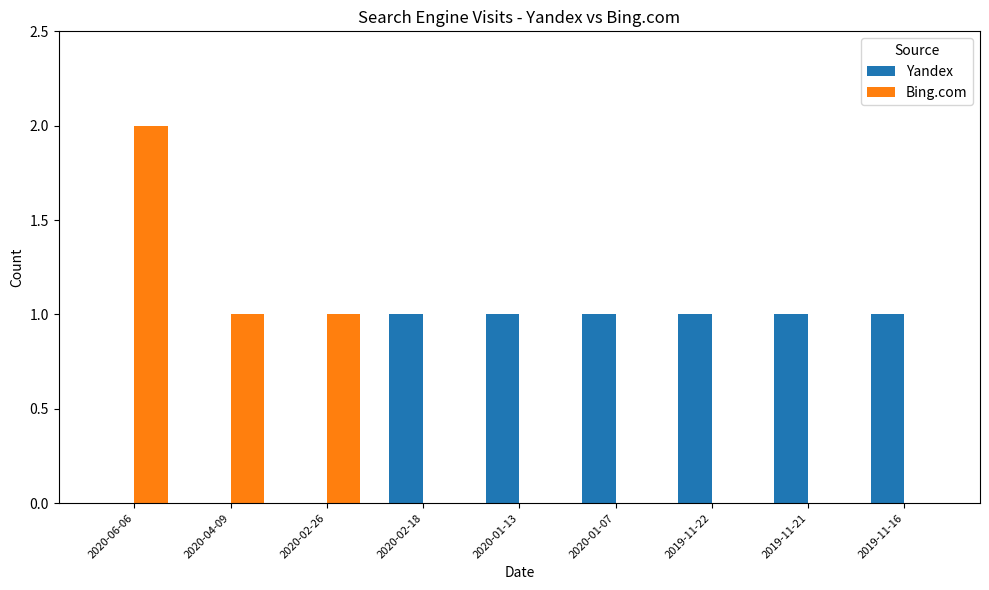

True or false: Yandex has a value of -1 at 2020-06-06.

False